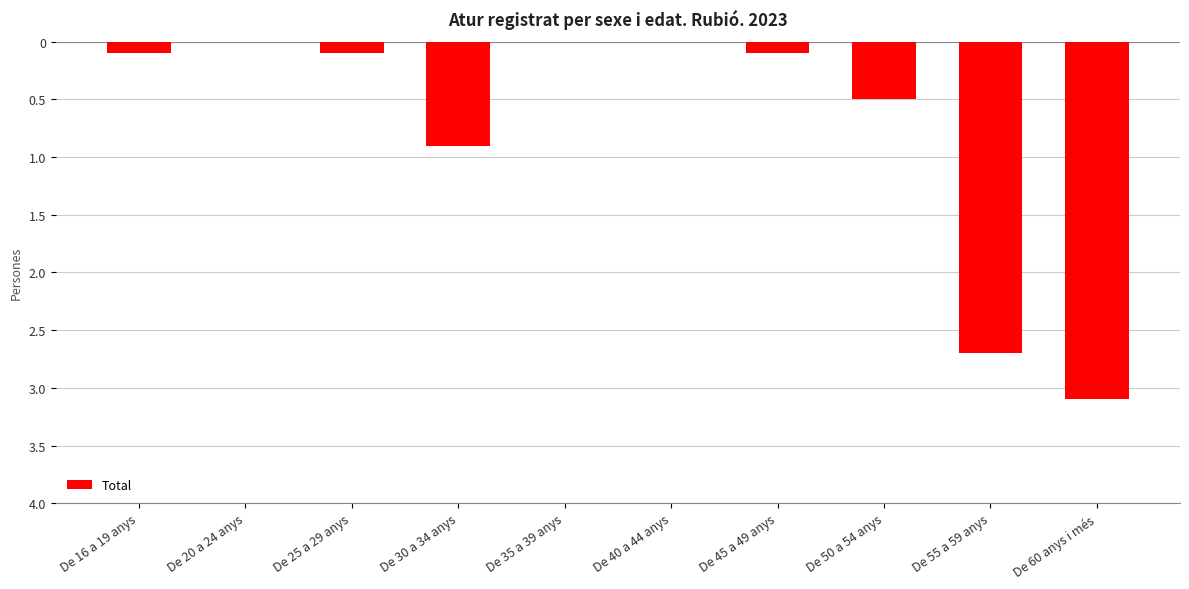

How many bars are there in total?

10